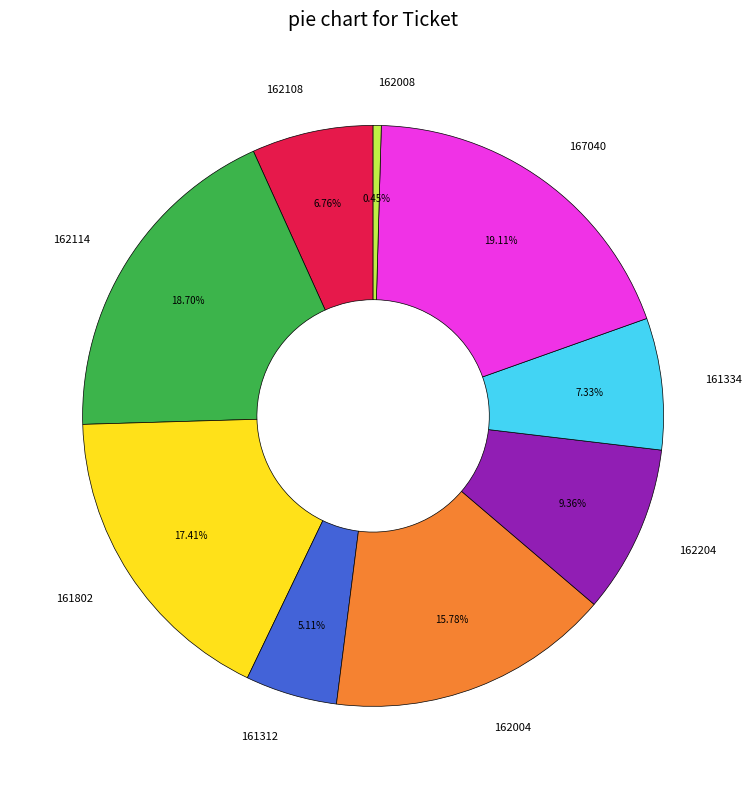

True or false: 161312 accounts for 1% of the total.

False